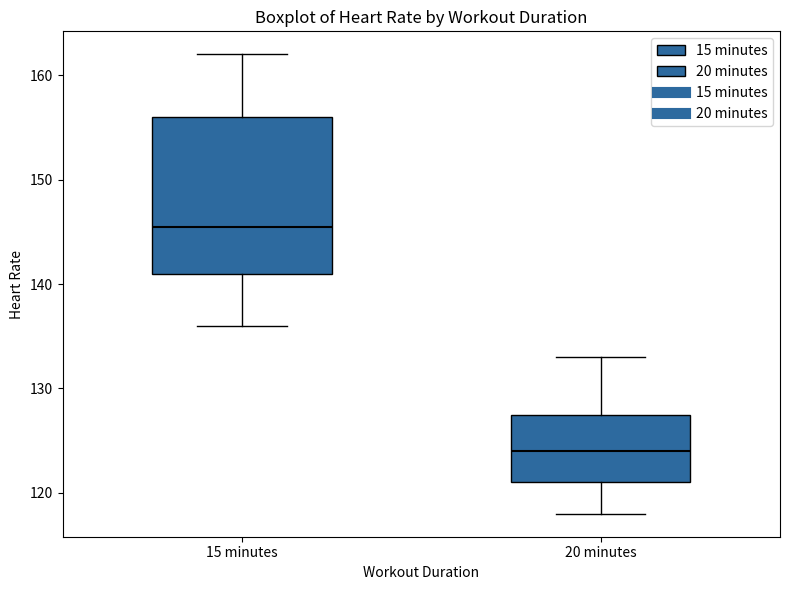

Which box has the highest median line?

15 minutes